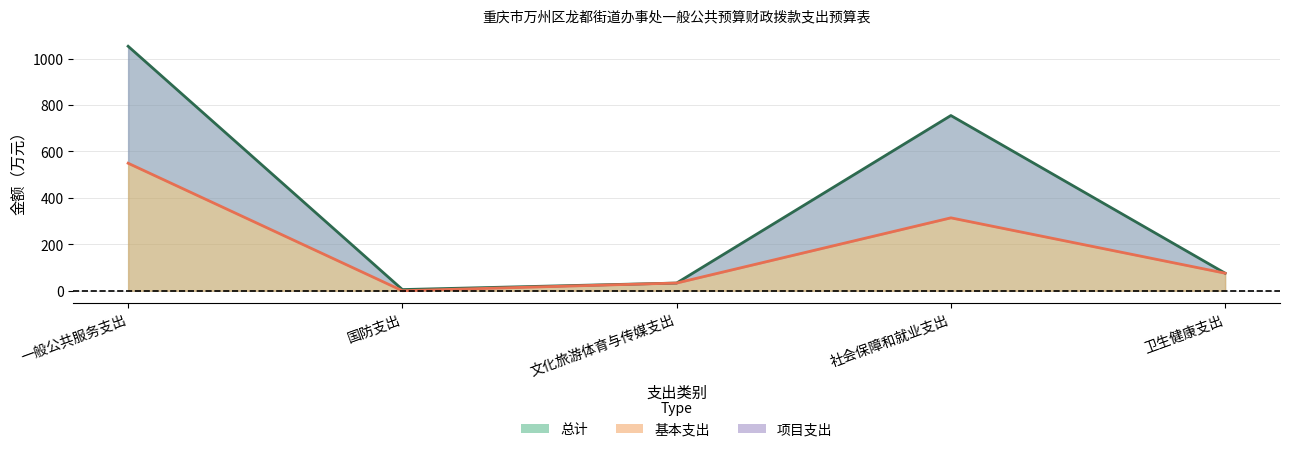

True or false: 基本支出 and 总计 intersect in this chart.

False